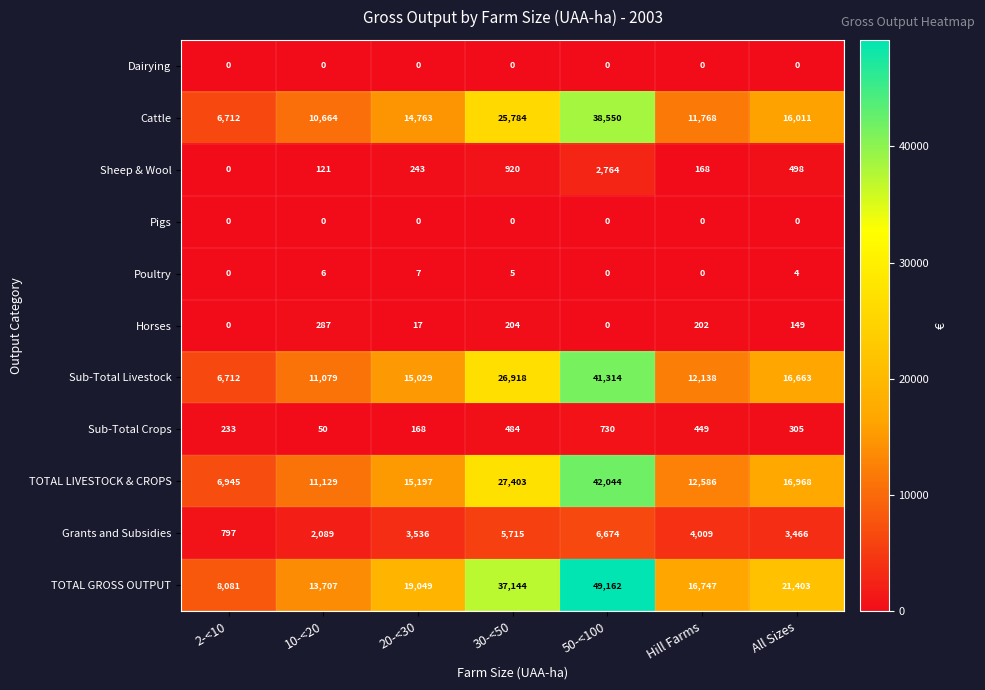

What is the spread (max minus min) of values at 2-<10?

8081